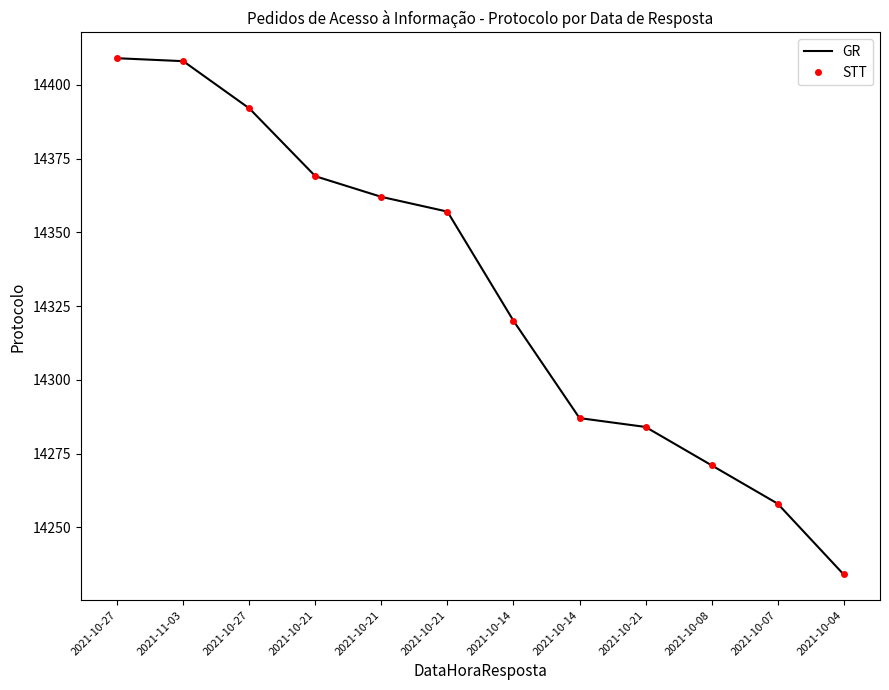

What is the difference between the STT values at 2021-10-27 and 2021-10-08?

121